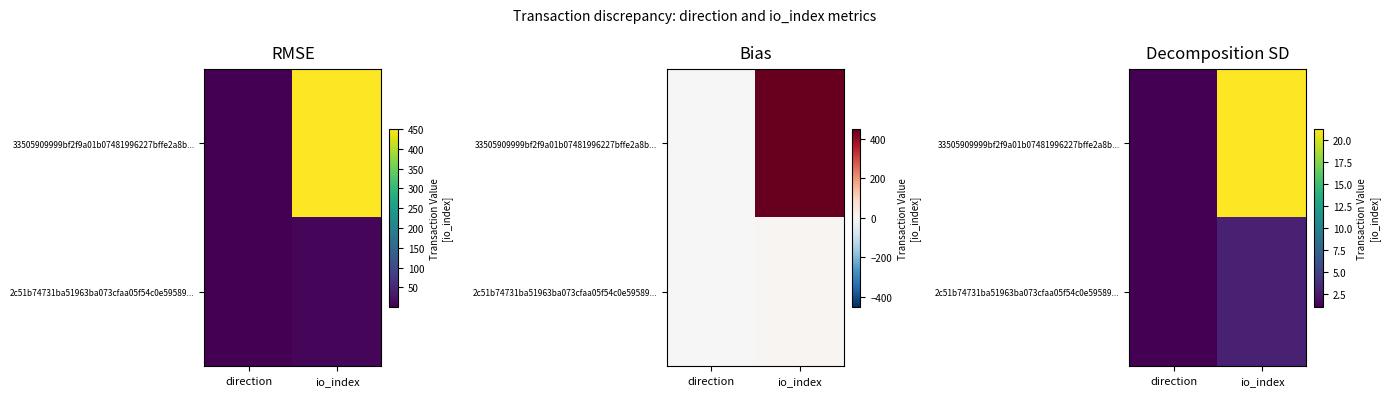

Which series changed the most between direction and io_index?

33505909999bf2f9a01b07481996227bffe2a8b...